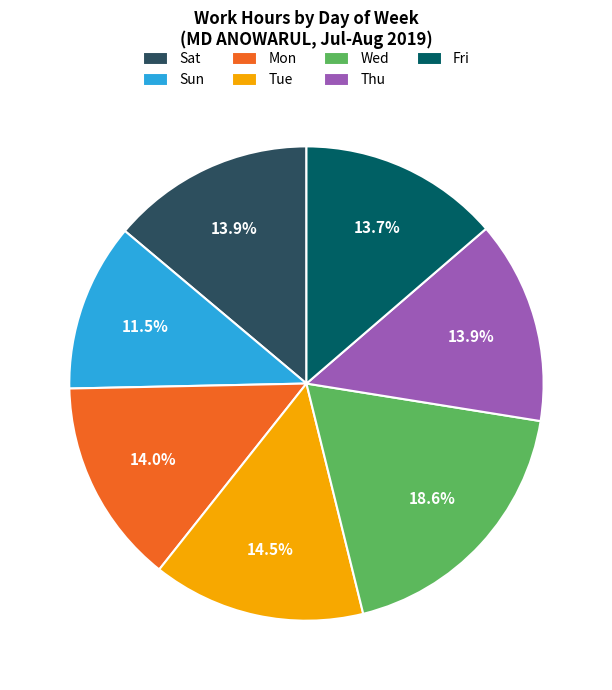

Which category has the smallest portion of the pie?

Sun